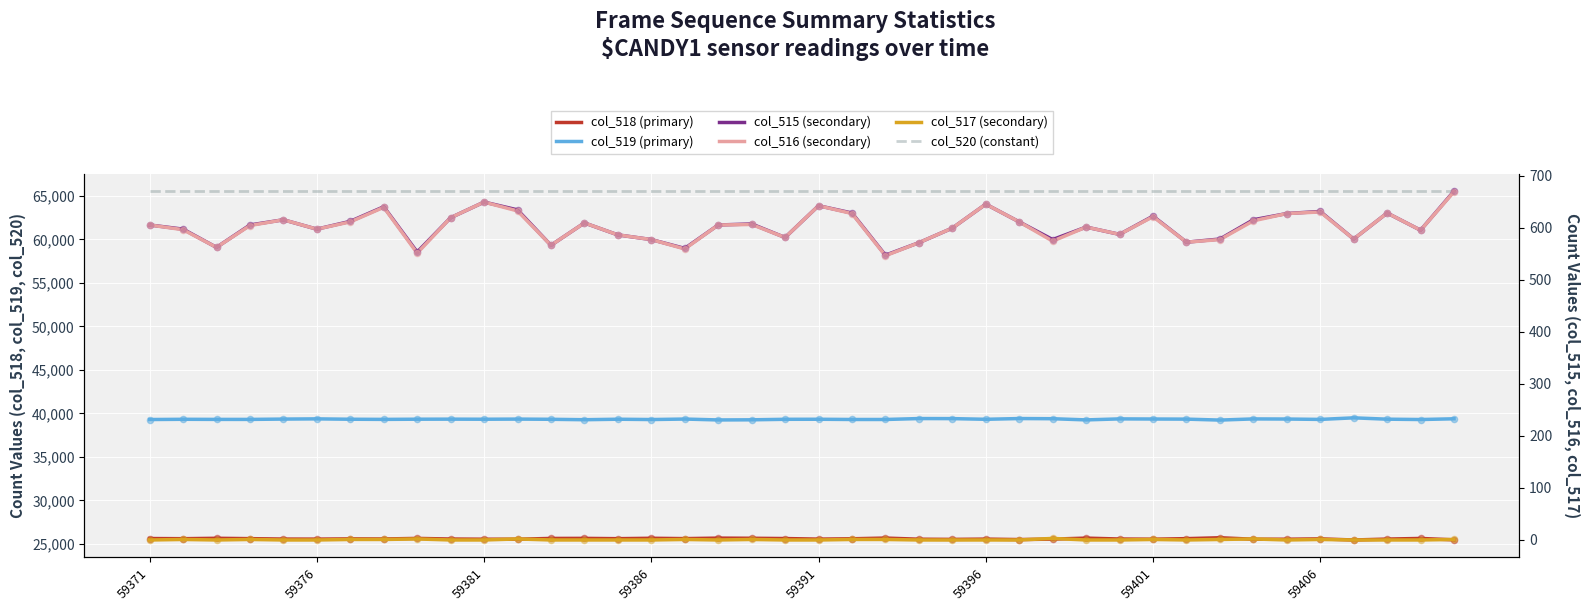

Which series has the largest Y range (max minus min)?

col_518